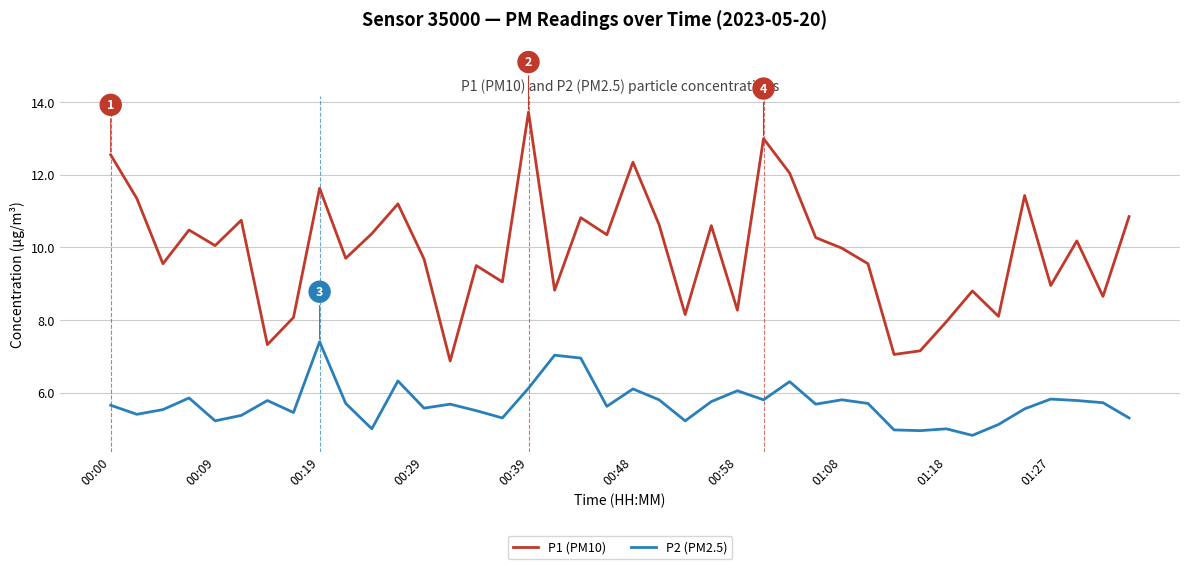

What is the smallest value displayed?

4.8